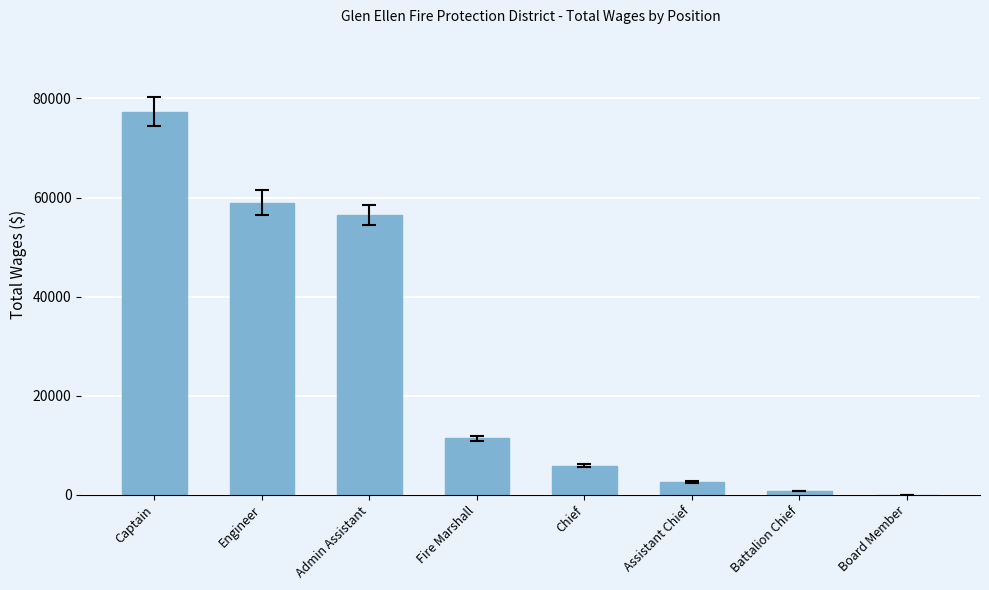

What is the average value?

26694